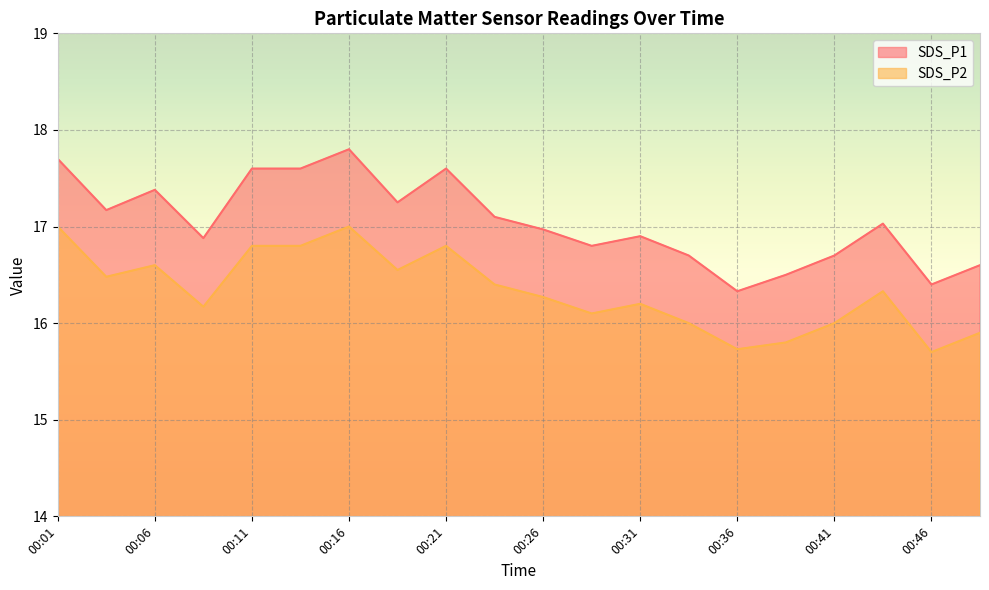

The value of SDS_P2 at 00:04 is 16.5. True or false?

True